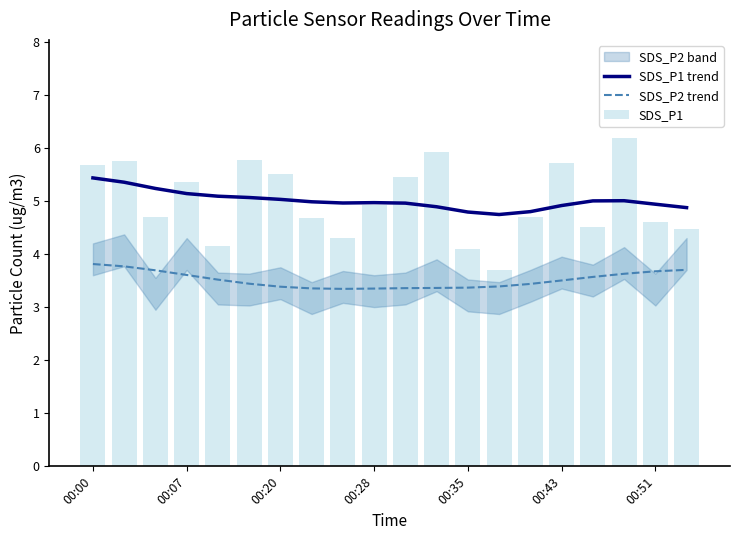

What is the sum of all SDS_P1 values?

100.2